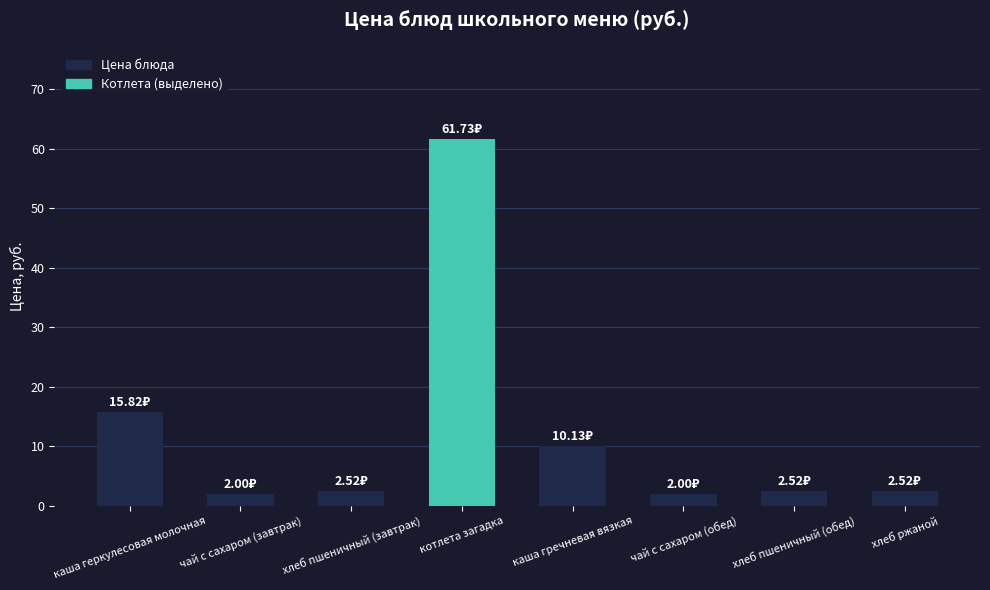

Reading left to right, list all the values displayed in this chart.

каша геркулесовая молочная=15.8	чай с сахаром (завтрак)=2.0	хлеб пшеничный (завтрак)=2.5	котлета загадка=61.7	каша гречневая вязкая=10.1	чай с сахаром (обед)=2.0	хлеб пшеничный (обед)=2.5	хлеб ржаной=2.5